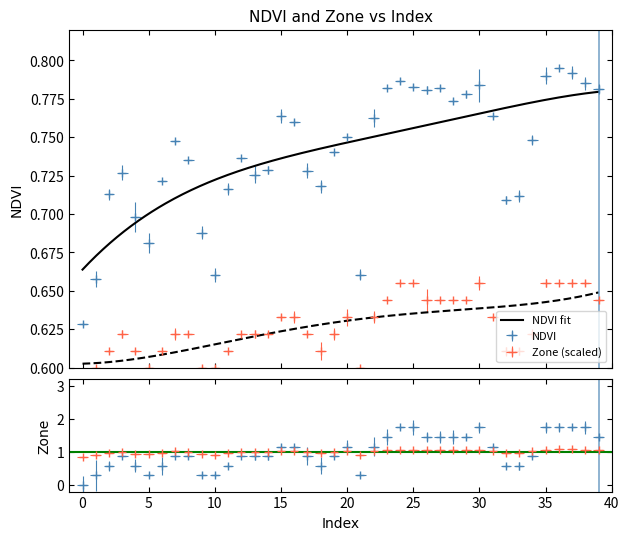

At which category does Zone reach its first local valley?

5